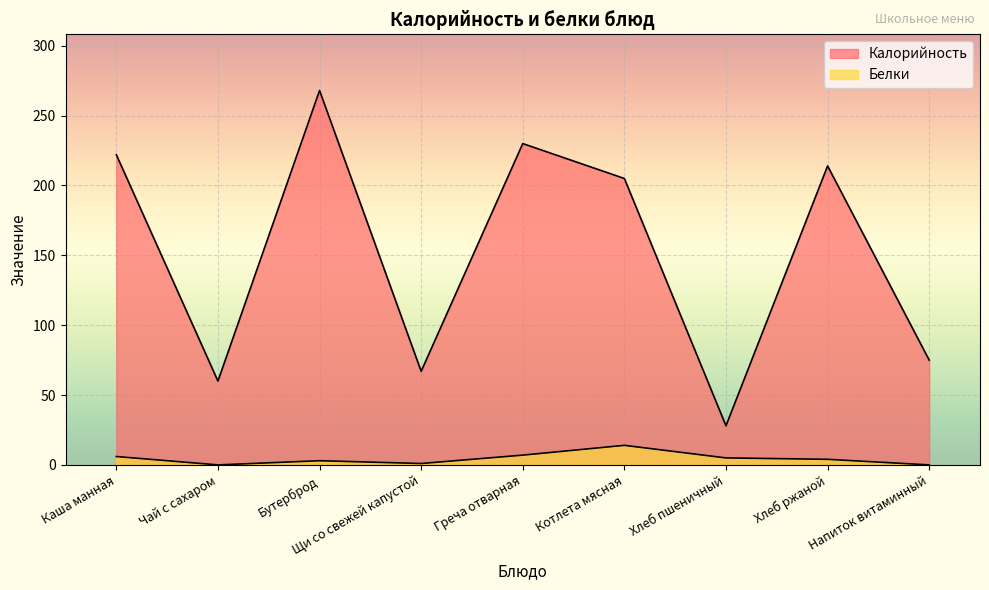

Does the chart display data point markers on the line(s)?

No